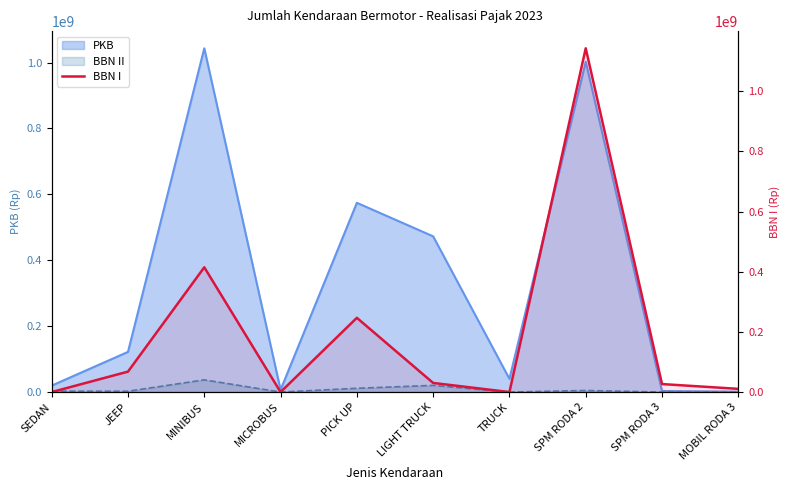

What is the greatest value displayed?

1142445000